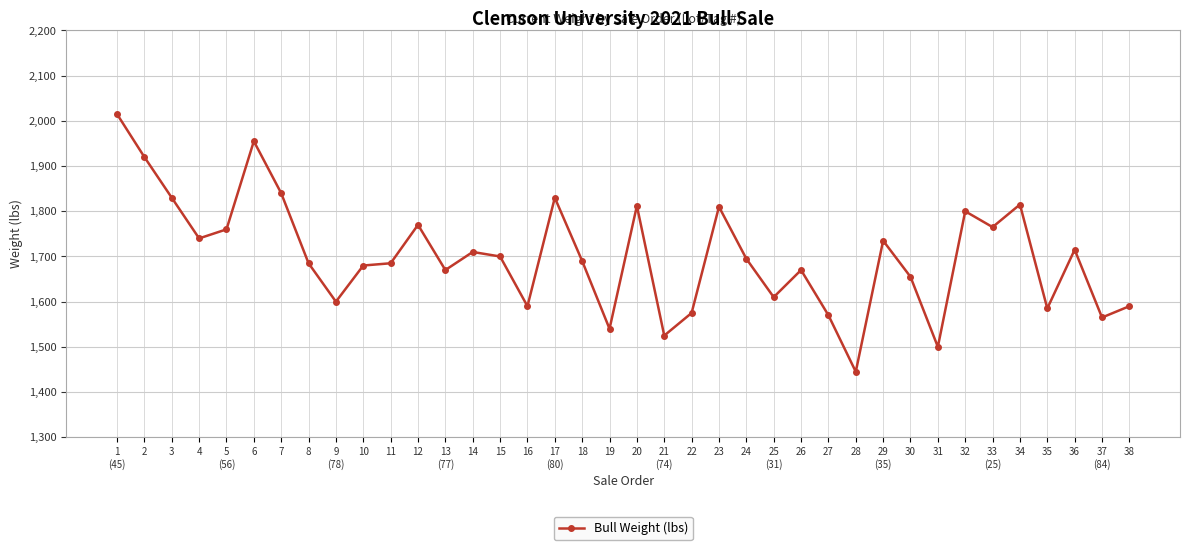

What is the label of the 36th point from the left?

36